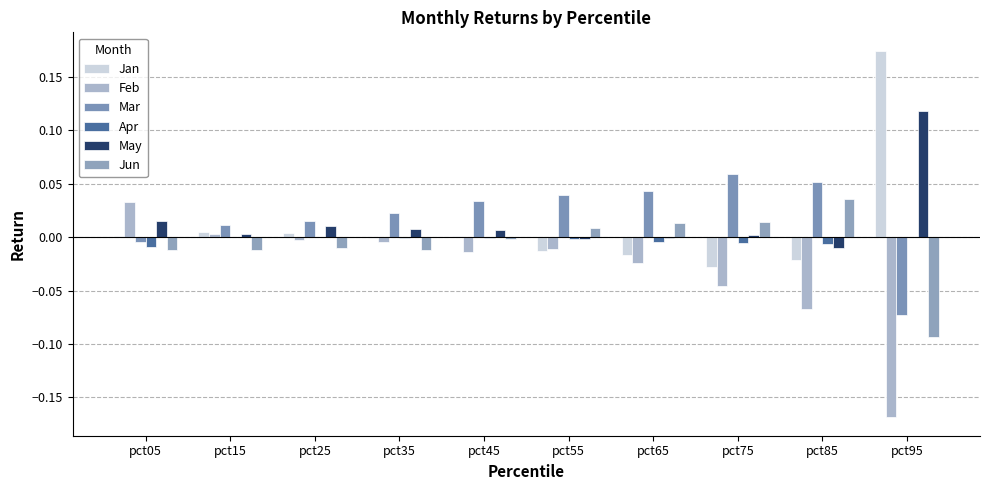

At which label is Apr closest to 0?

pct15